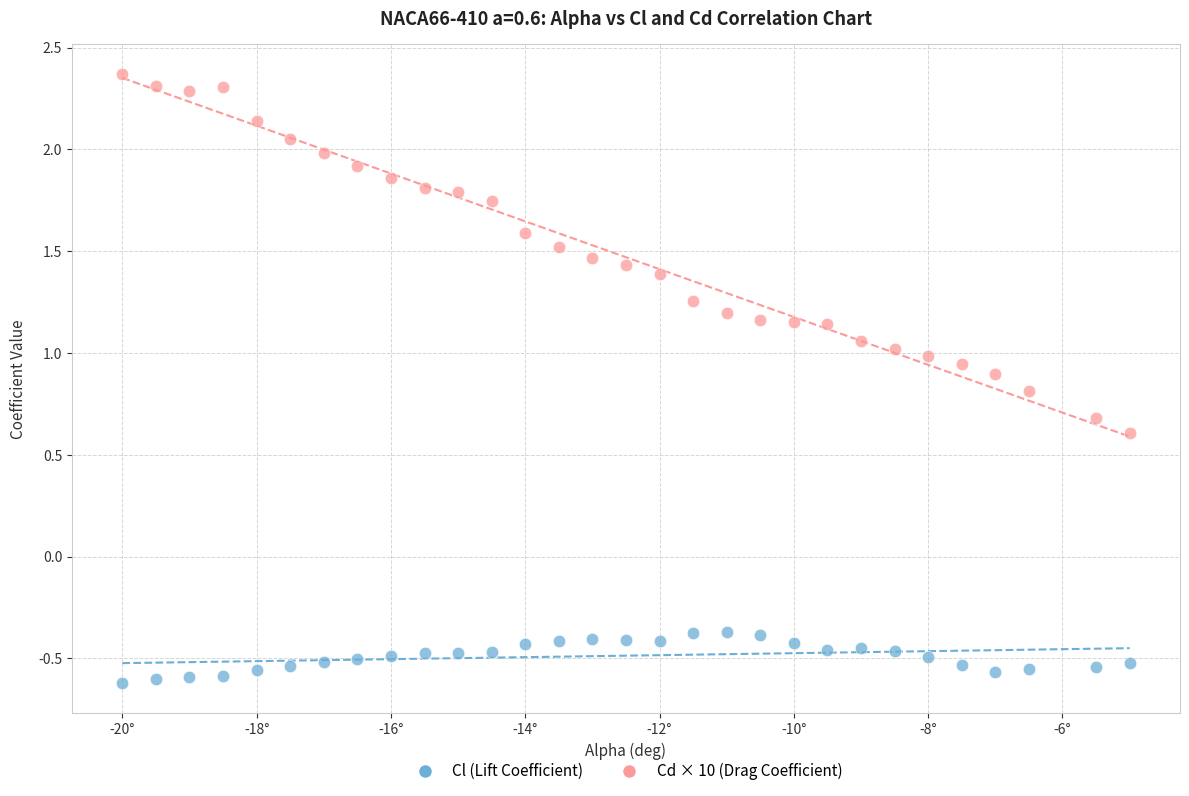

Across all data points, what is the range of X values (max minus min)?

15.0